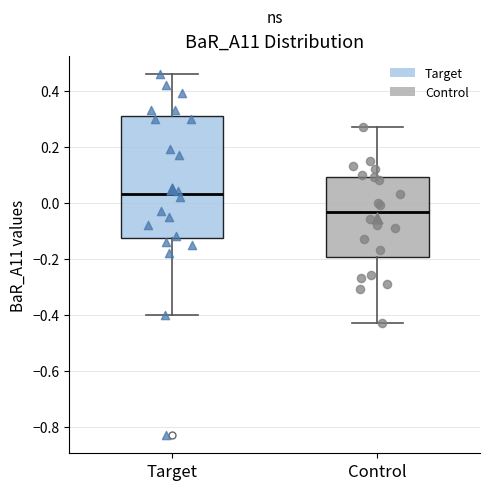

Reading left to right, read every box against the y-axis: the position of its median line, the range the box covers, and the ends of its whiskers. The values are not printed on the chart, so give them approximately, as read against the axis.

Target: median 0.04, box -0.12 to 0.30, whiskers -0.40 to 0.46
Control: median -0.04, box -0.20 to 0.10, whiskers -0.42 to 0.28